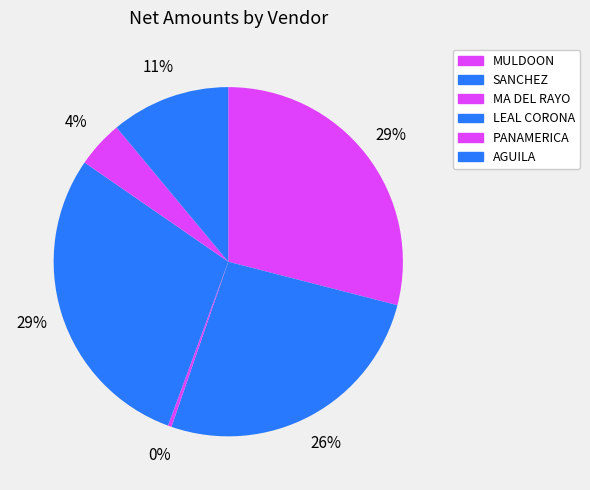

How many segments does this pie chart have?

6